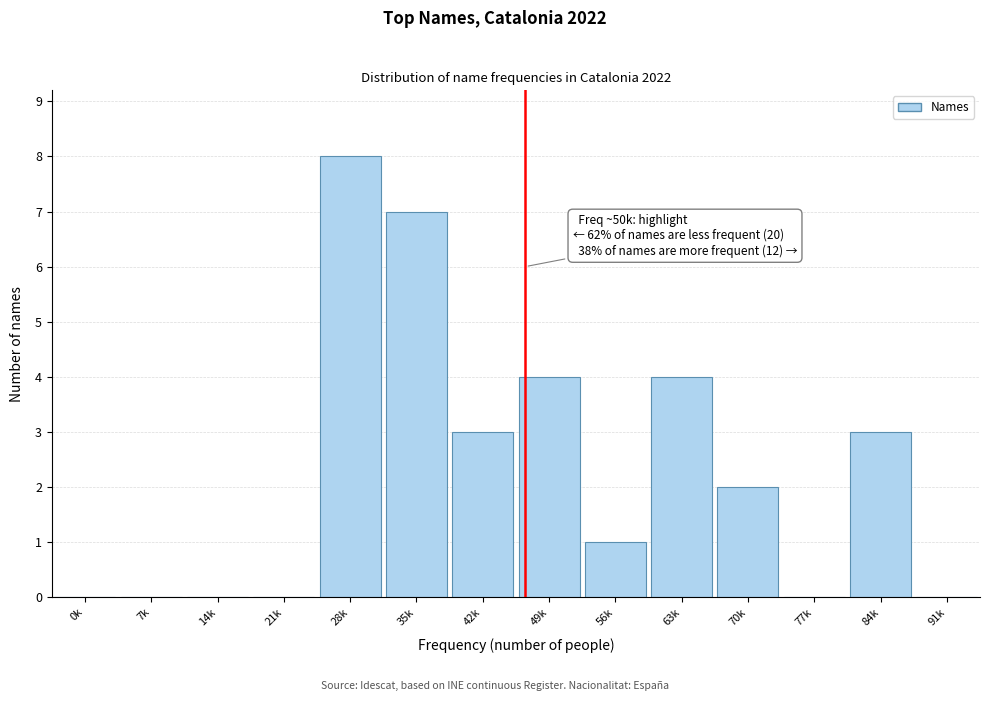

Reading left to right, transcribe all the data shown in this chart.

0k=0	7k=0	14k=0	21k=0	28k=8	35k=7	42k=3	49k=4	56k=1	63k=4	70k=2	77k=0	84k=3	91k=0